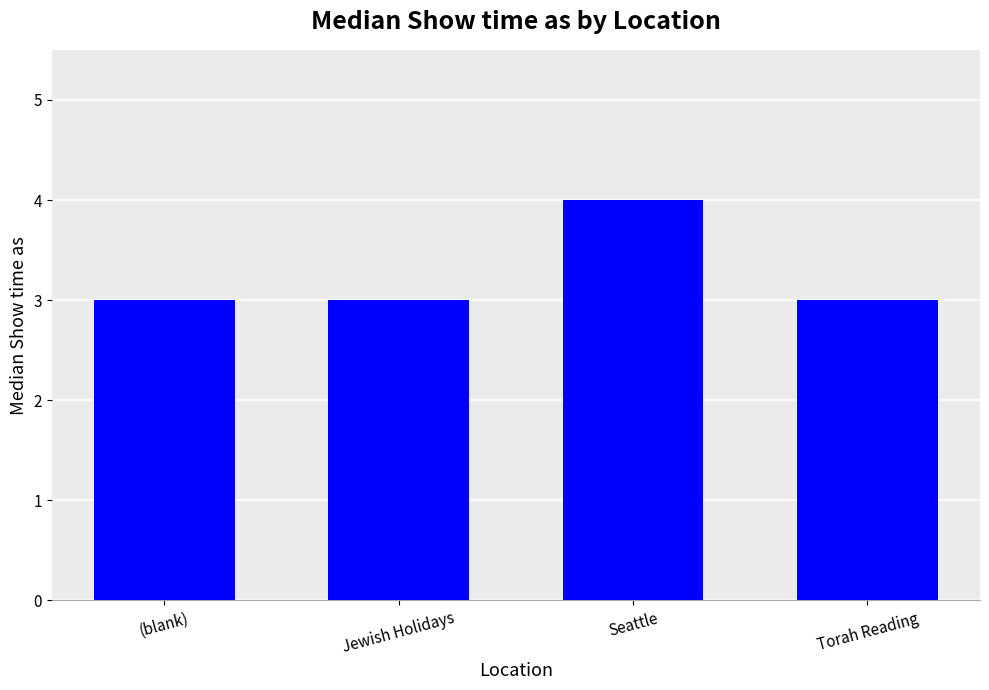

Between Torah Reading and Seattle, which is larger?

Seattle